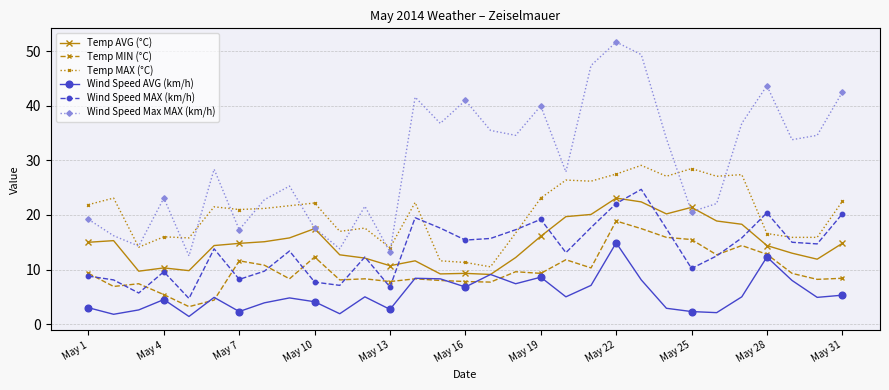

True or false: Temp MIN (°C) and Wind Speed Max MAX (km/h) cross at least once.

False